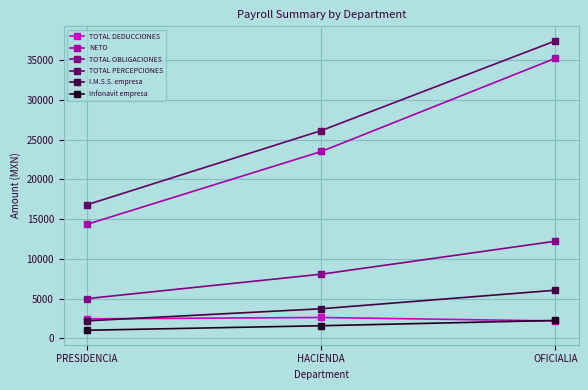

What is the minimum value for I.M.S.S. empresa?

2208.6